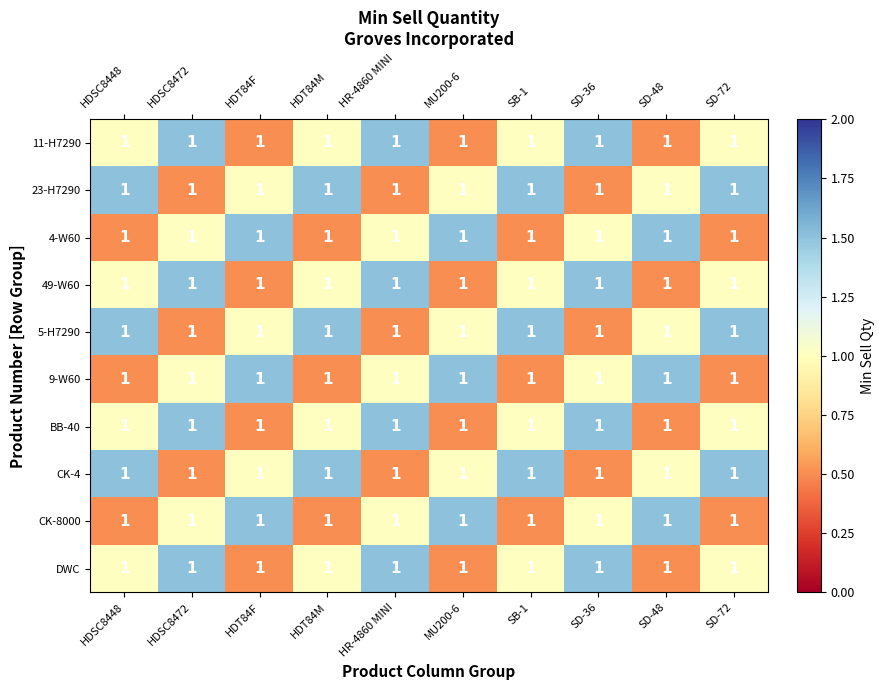

Is the value of 49-W60 at HDT84F greater than the value of CK-8000 at SD-48?

No